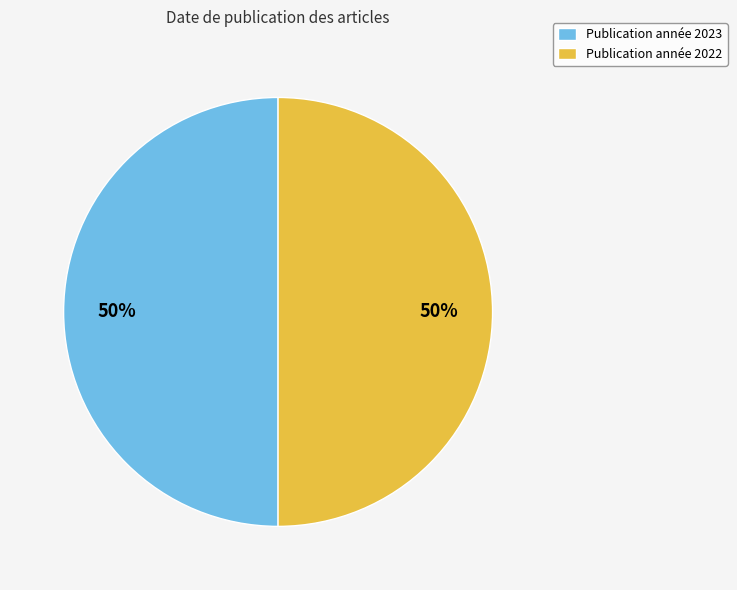

To the nearest percent, what percentage of the pie is Publication année 2022?

50%